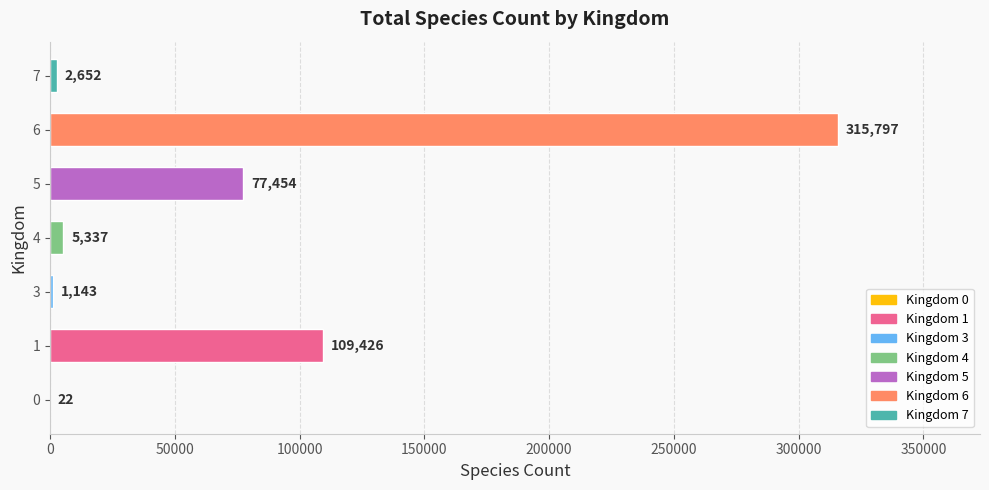

Are the bars horizontal?

Yes